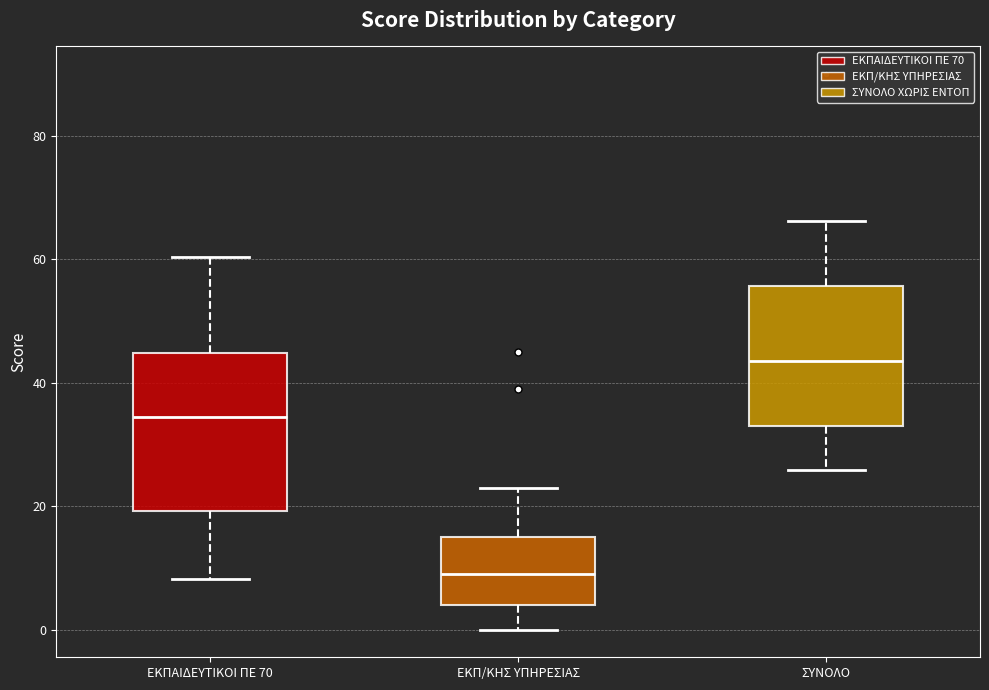

Reading left to right, read every box against the y-axis: the position of its median line, the range the box covers, and the ends of its whiskers. The values are not printed on the chart, so give them approximately, as read against the axis.

ΕΚΠΑΙΔΕΥΤΙΚΟΙ ΠΕ 70: median 34, box 20 to 44, whiskers 8 to 60
ΕΚΠ/ΚΗΣ ΥΠΗΡΕΣΙΑΣ: median 10, box 4 to 16, whiskers 0 to 24
ΣΥΝΟΛΟ: median 44, box 34 to 56, whiskers 26 to 66